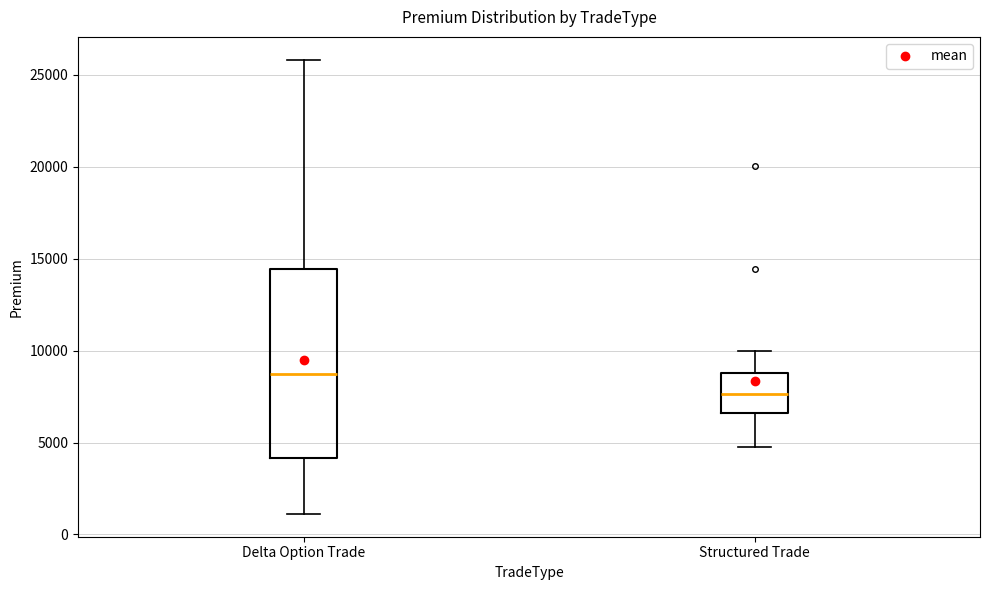

Reading left to right, transcribe this box plot: for each box, give where its median line is, the range the box spans, and where its two whiskers end, as read against the y-axis. The values are not printed on the chart, so give them approximately, as read against the axis.

Delta Option Trade: median 8500, box 4000 to 14500, whiskers 1000 to 26000
Structured Trade: median 7500, box 6500 to 9000, whiskers 5000 to 10000